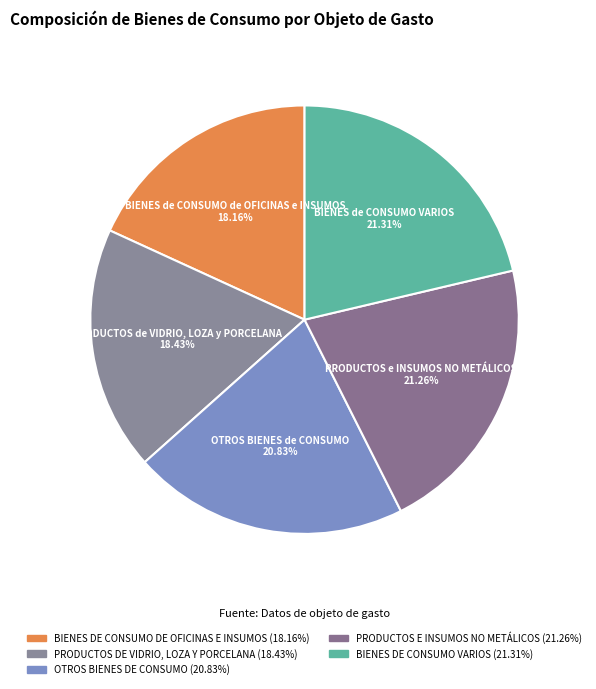

How many segments does this pie chart have?

5